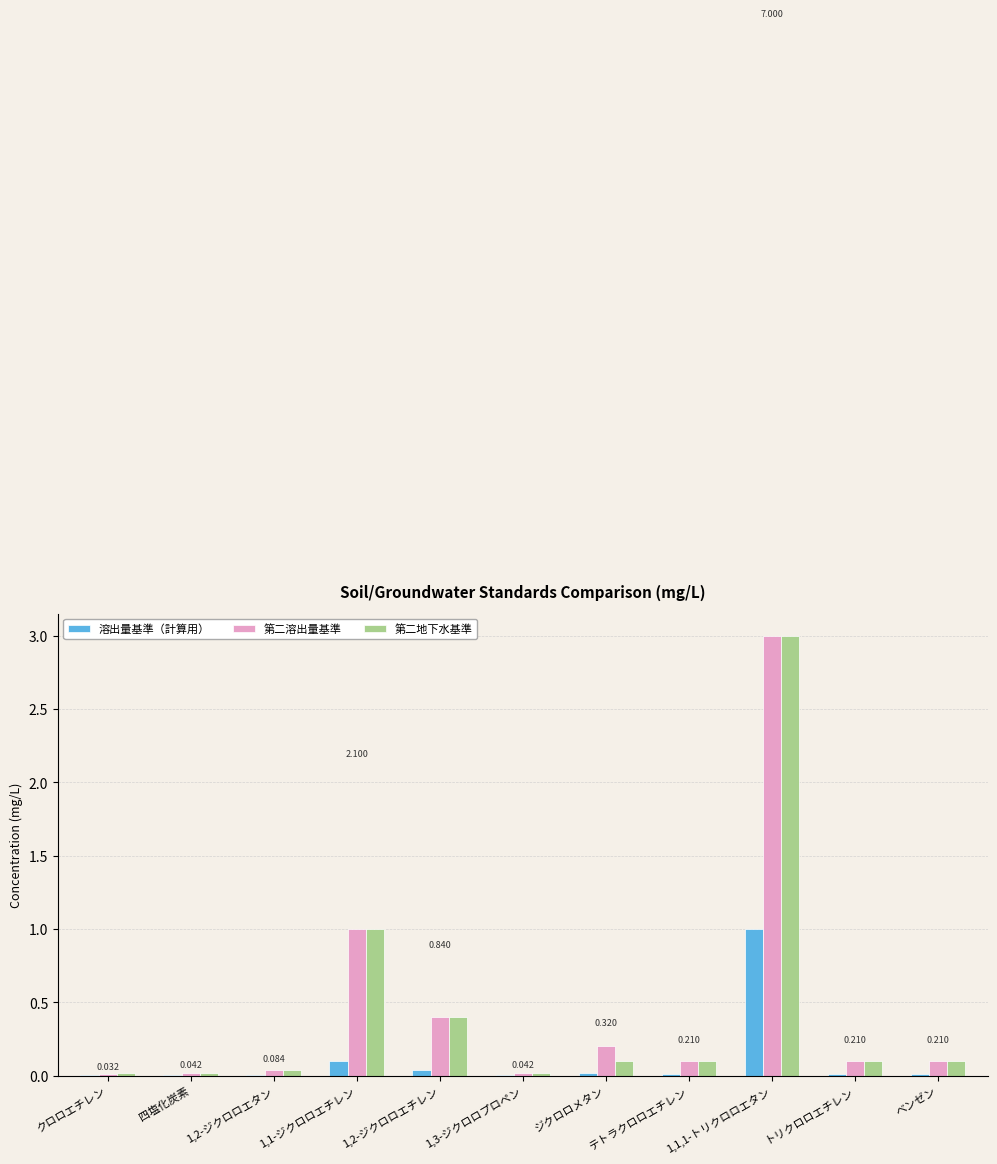

Is the value of 第二地下水基準 at ベンゼン greater than the value of 溶出量基準（計算用） at 四塩化炭素?

Yes